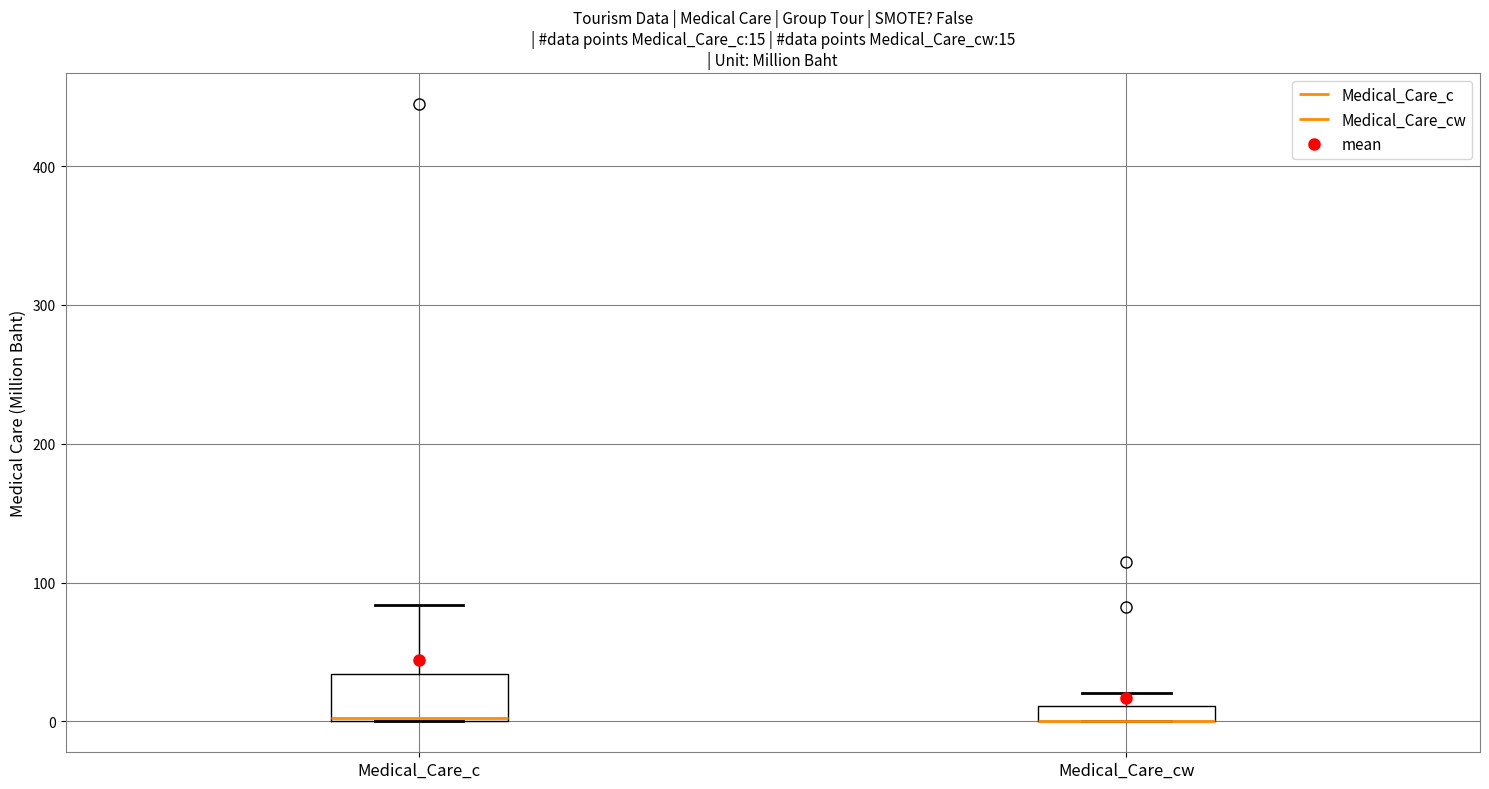

Which box is the tallest, from its lower edge to its upper edge?

Medical_Care_c